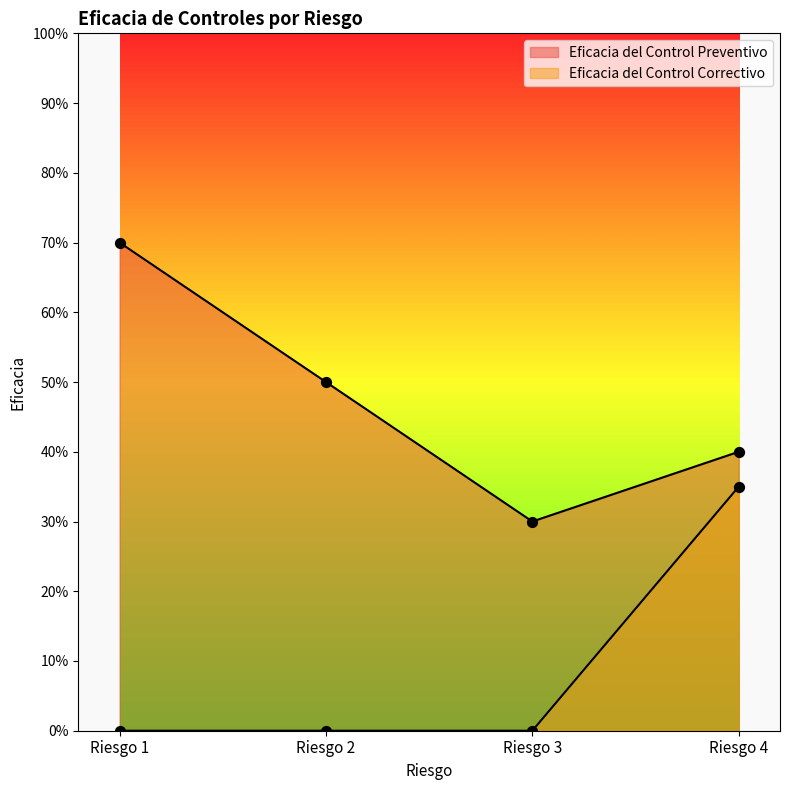

Which series contains the lowest Y value?

Eficacia del Control Correctivo